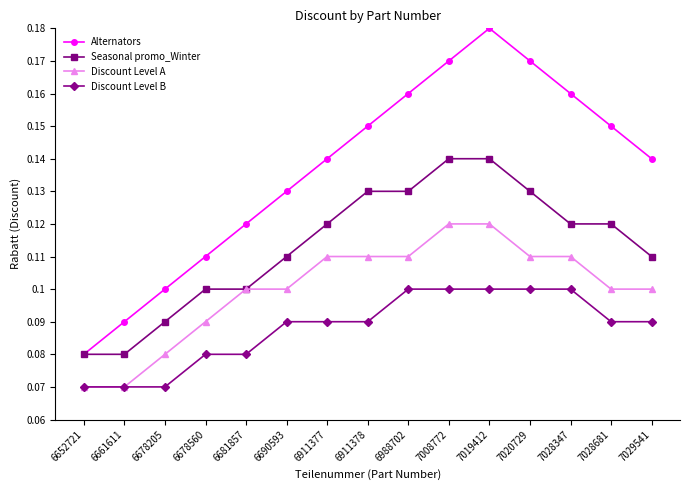

List the series in order of their peak value, lowest first.

Discount Level B, Discount Level A, Seasonal promo_Winter, Alternators